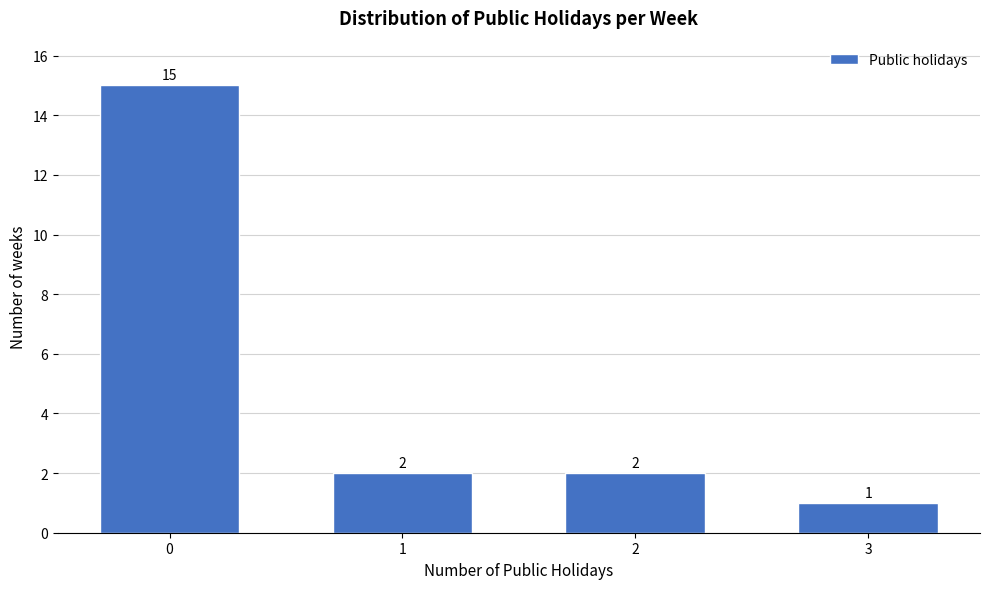

Reading left to right, transcribe all the data shown in this chart.

0=15	1=2	2=2	3=1